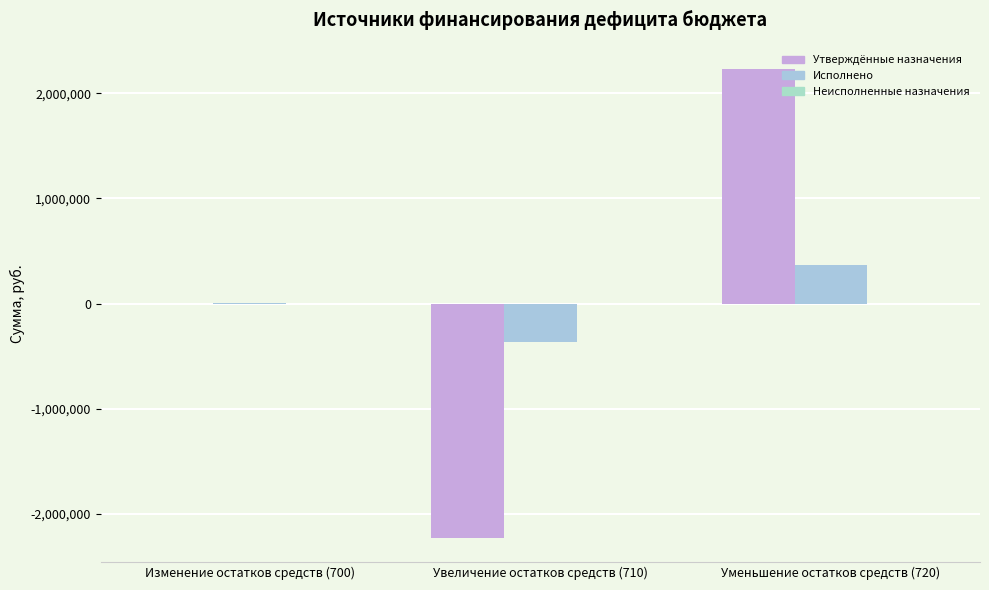

Which category has the highest value across all series?

Уменьшение остатков средств (720)